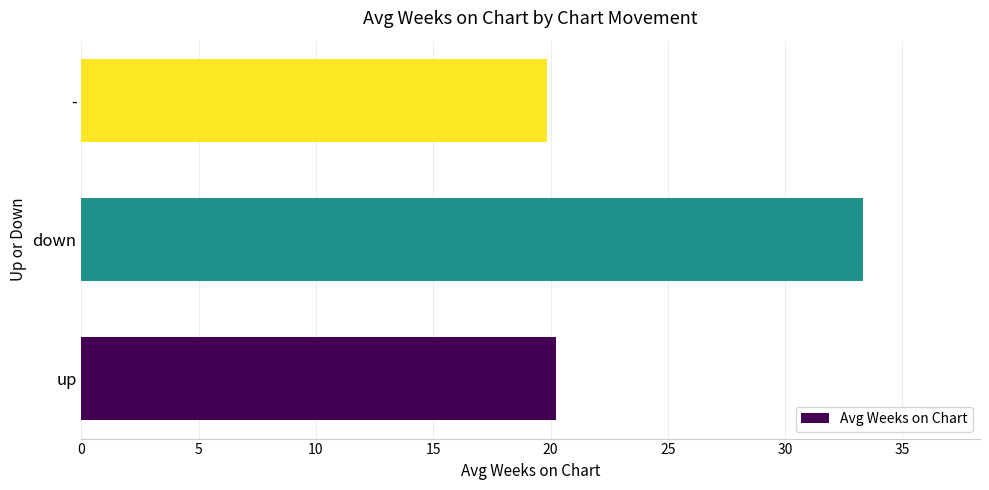

Reading bottom to top, transcribe all the data shown in this chart.

20.2	33.3	19.9